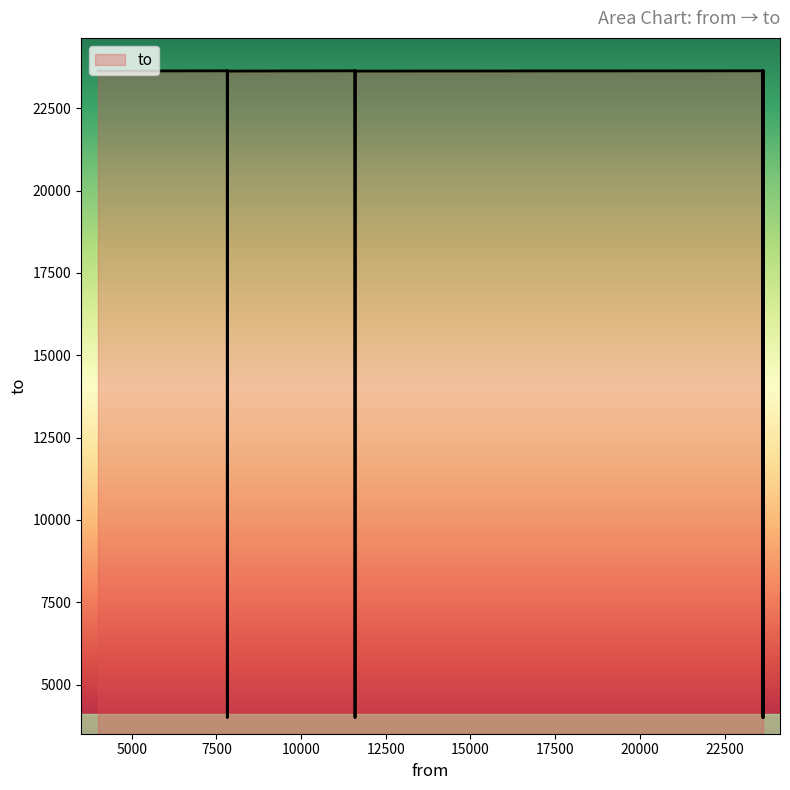

What is the difference between the maximum and second lowest values?

19636